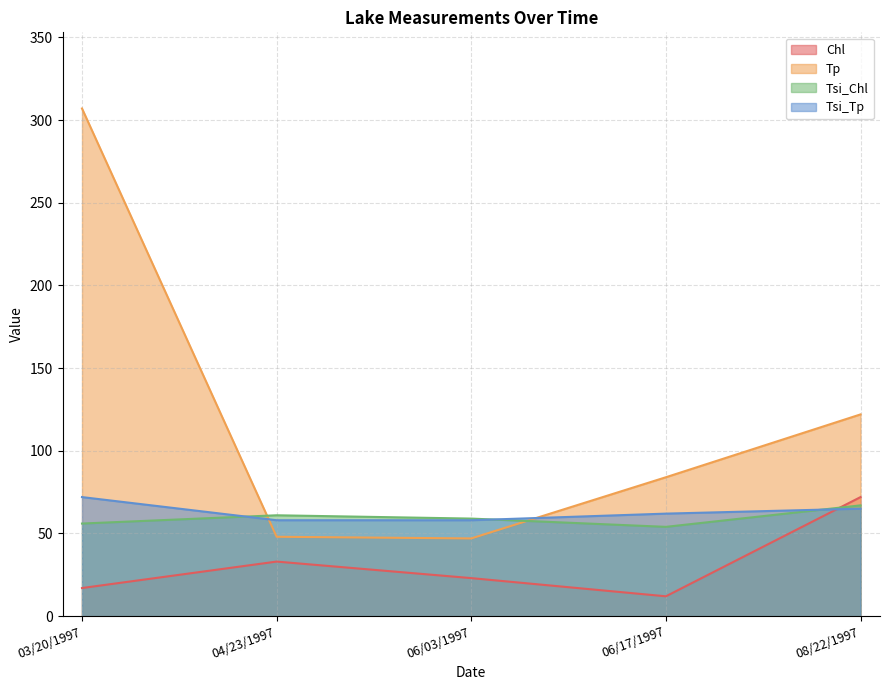

Which series has the largest total across all categories?

Tp